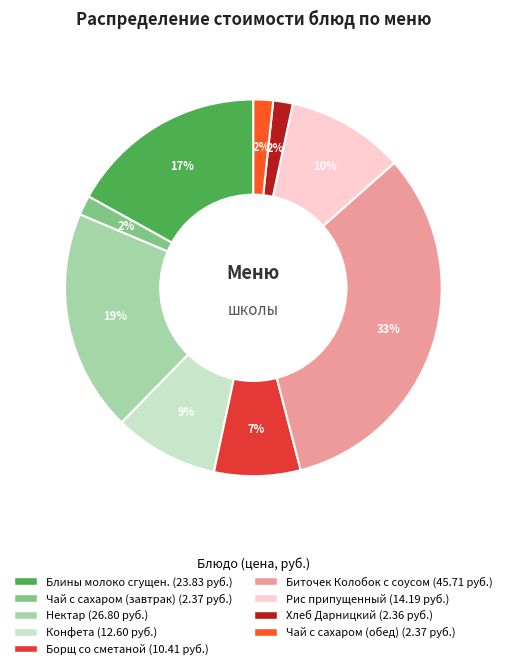

What percentage is the Конфета slice, to the nearest percent?

9%